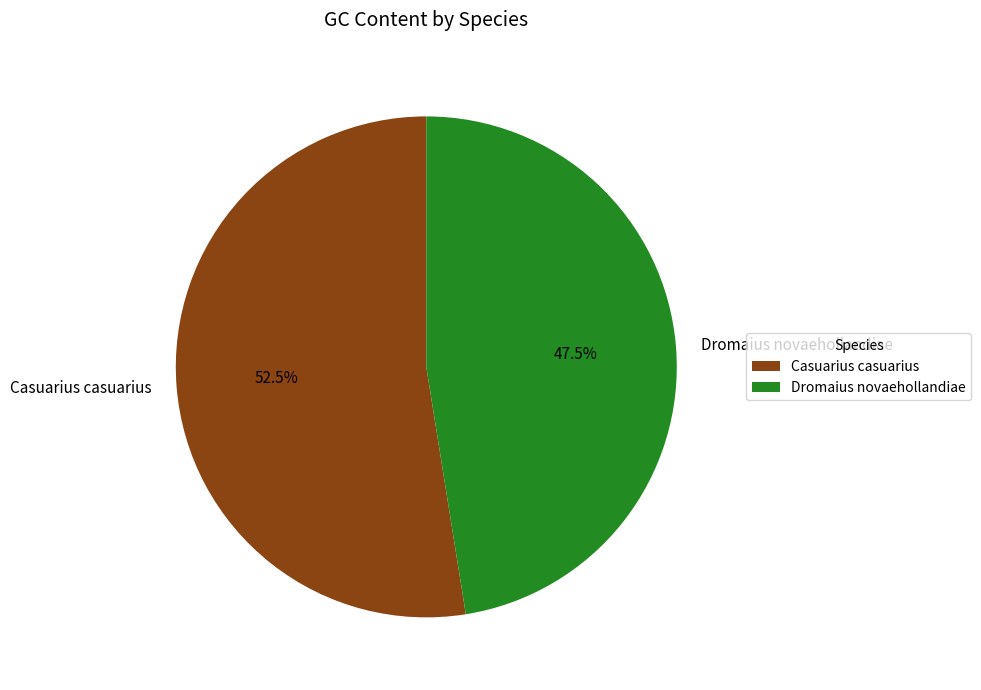

Does Casuarius casuarius represent more than half of the total?

Yes